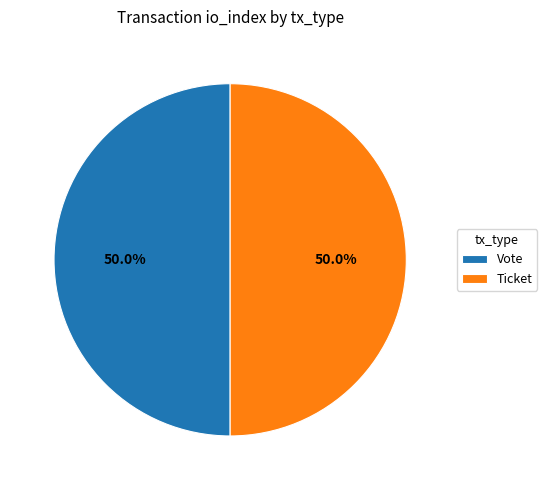

How many slices are in this pie chart?

2